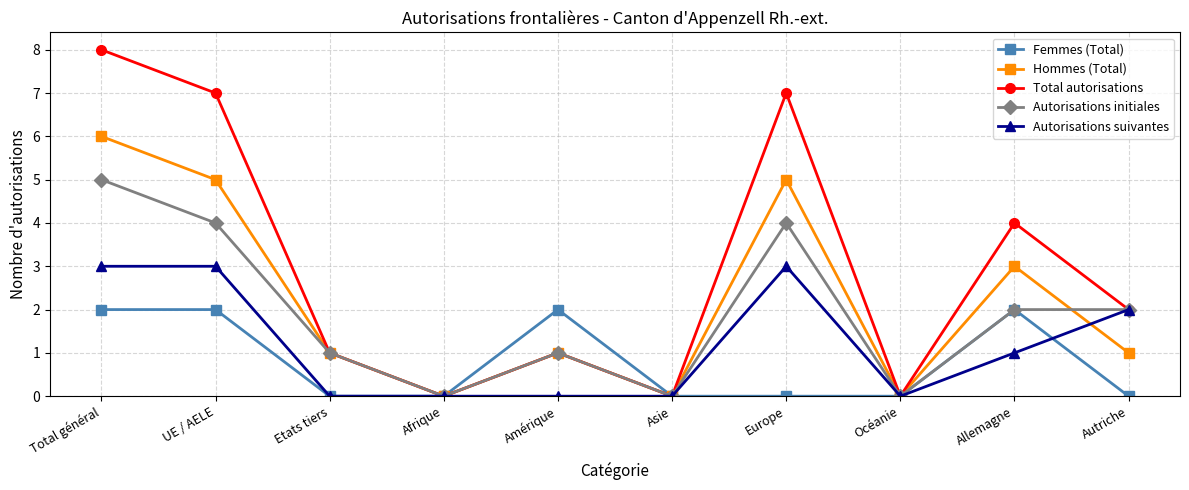

Which series changed the most between Asie and Allemagne?

Total autorisations